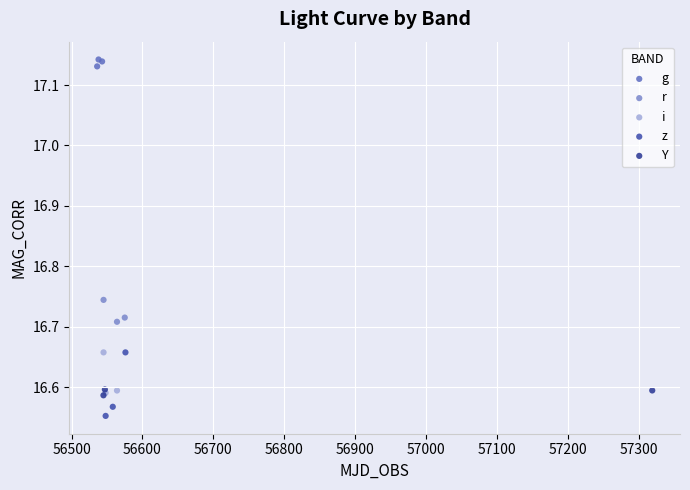

What are all the series names shown in the legend?

g, r, i, z, Y